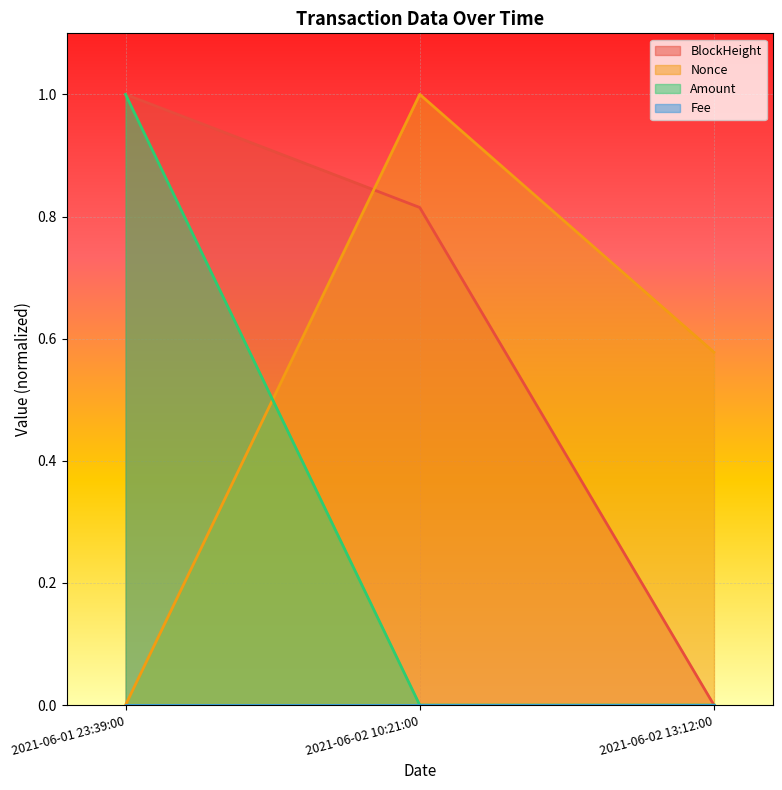

Which series has the widest spread of values?

BlockHeight